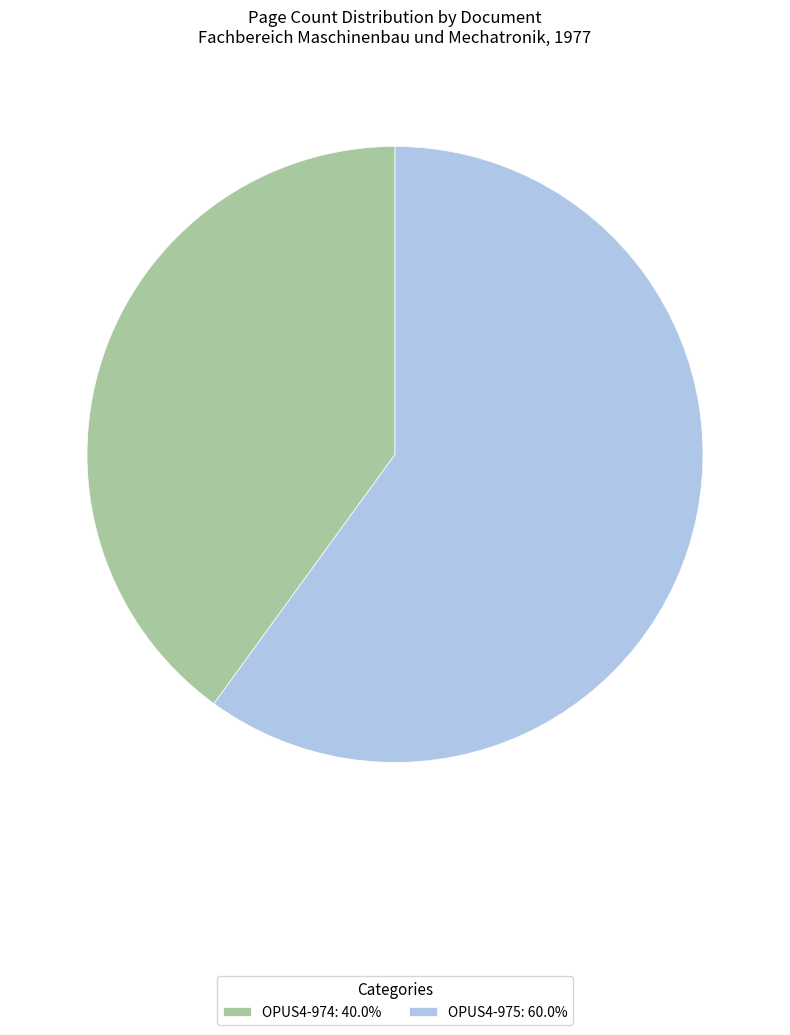

Which category has the biggest portion of the pie?

OPUS4-975